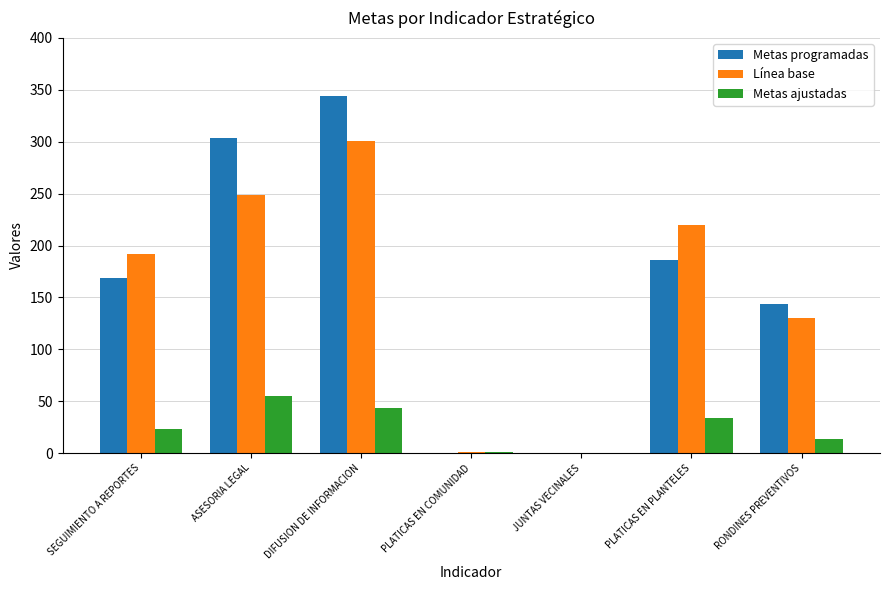

Which series changed the most between SEGUIMIENTO A REPORTES and RONDINES PREVENTIVOS?

Línea base